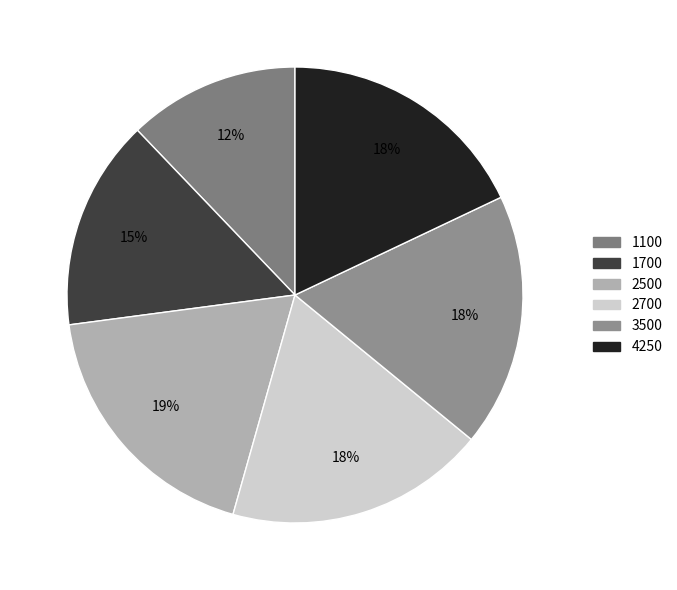

To the nearest percent, what is the combined percentage of 2700 and 1100?

31%